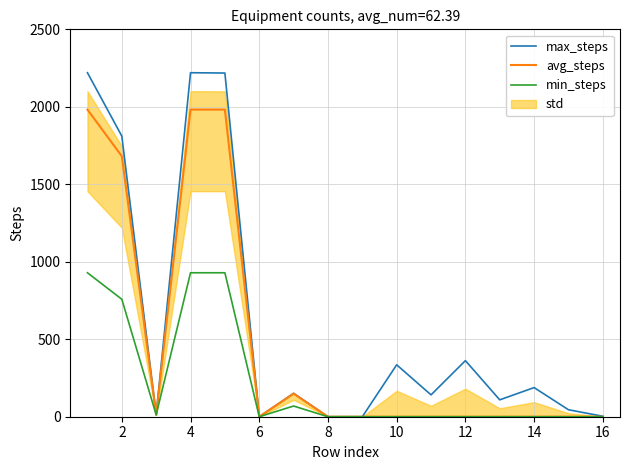

Does the chart have visible grid lines?

Yes